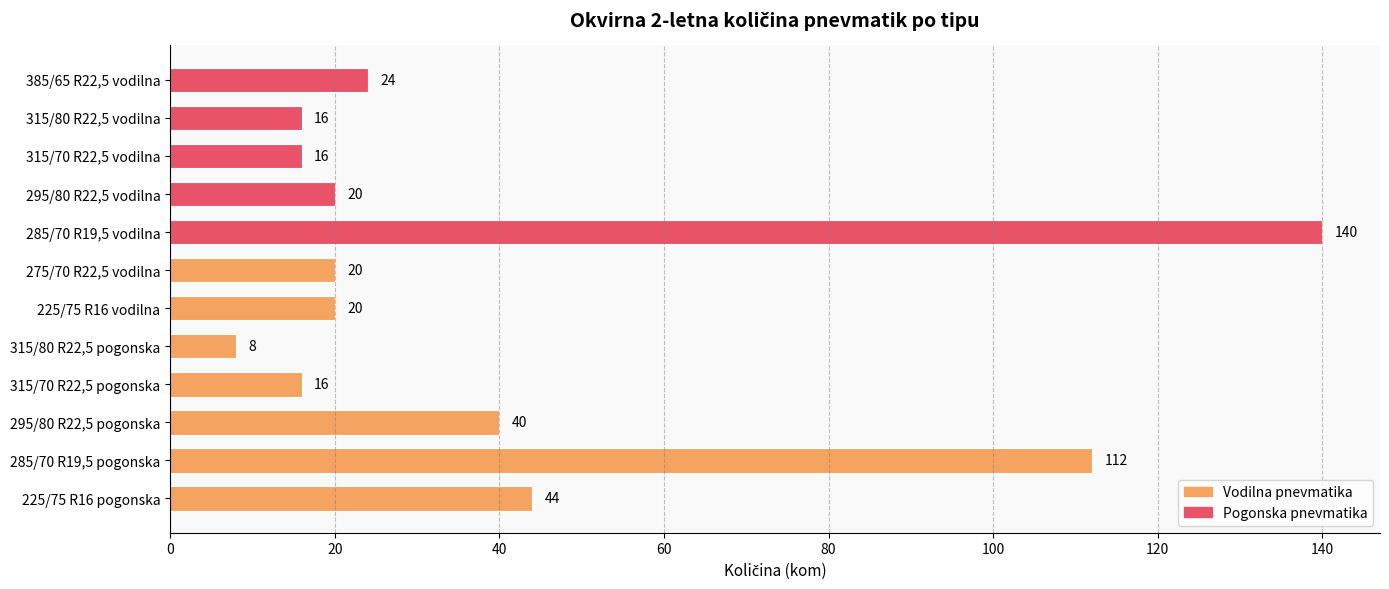

At which category does the chart reach its minimum across all series?

315/80 R22,5 pogonska